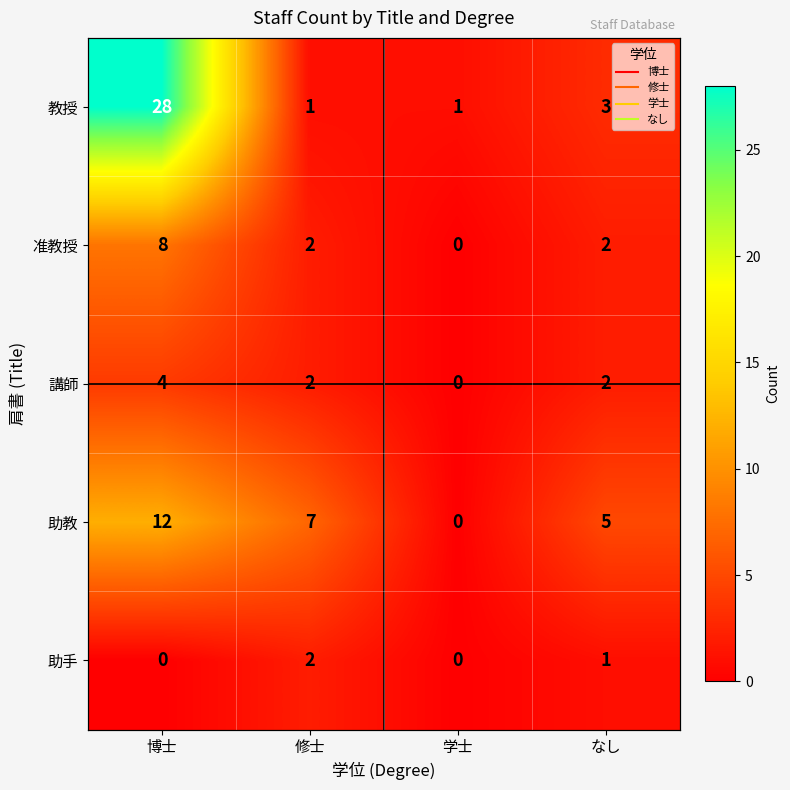

Where does the 講師 series first go above 2?

博士